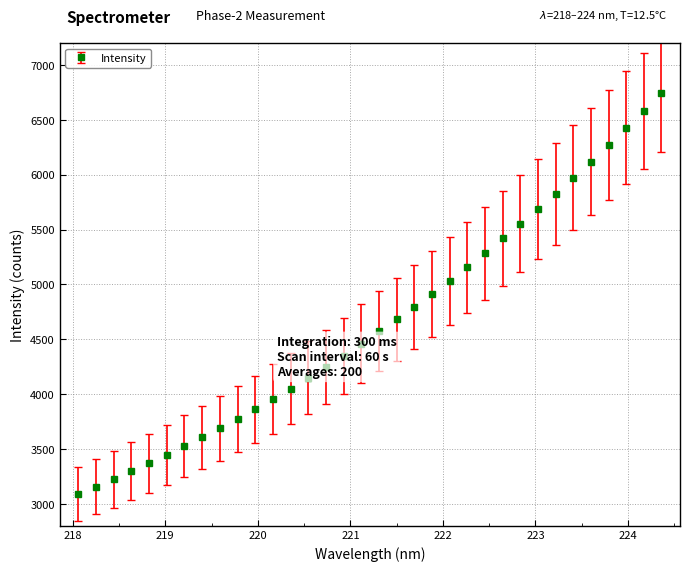

What is the difference between the maximum and minimum values?

3653.8